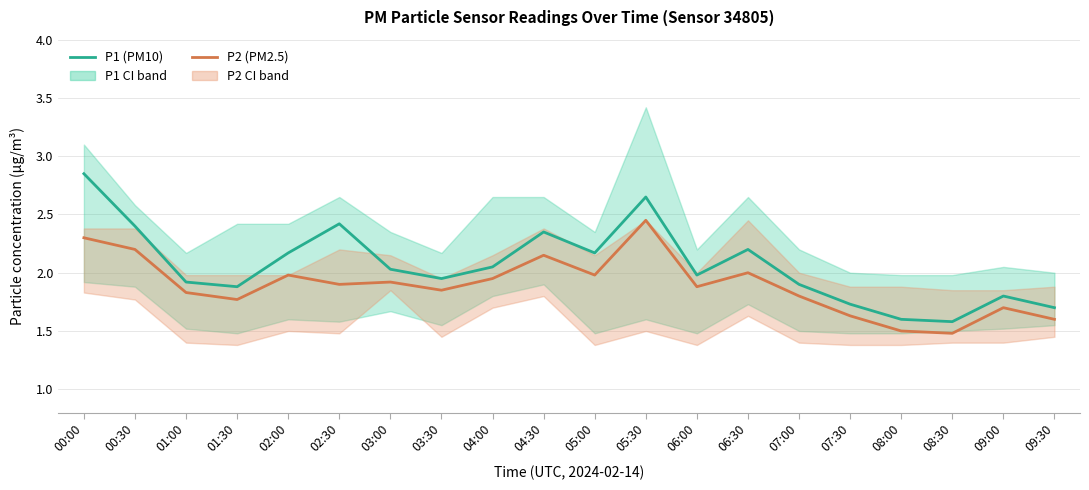

How many categories are shown in the chart?

20